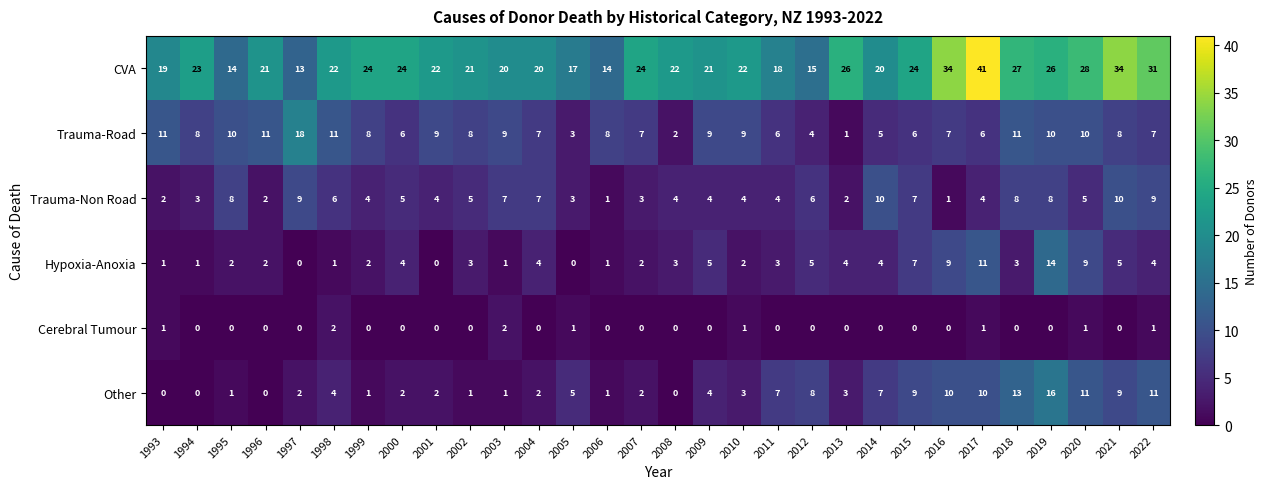

What value does the Trauma-Road series have at 2015, to the nearest 5?

5